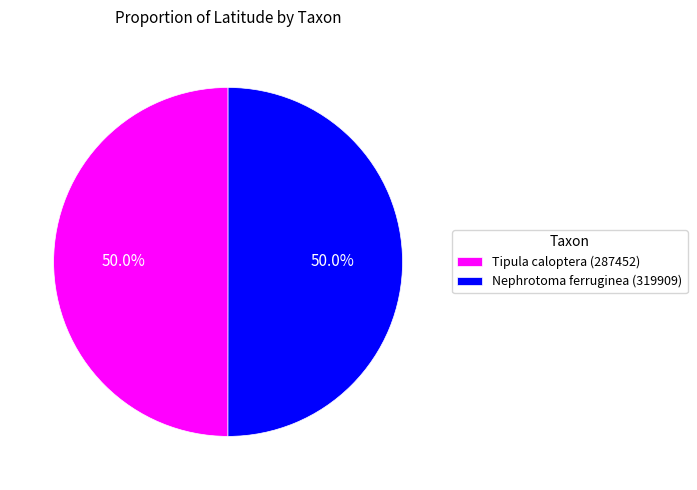

What percentage is the Tipula caloptera (287452) slice, to the nearest percent?

50%